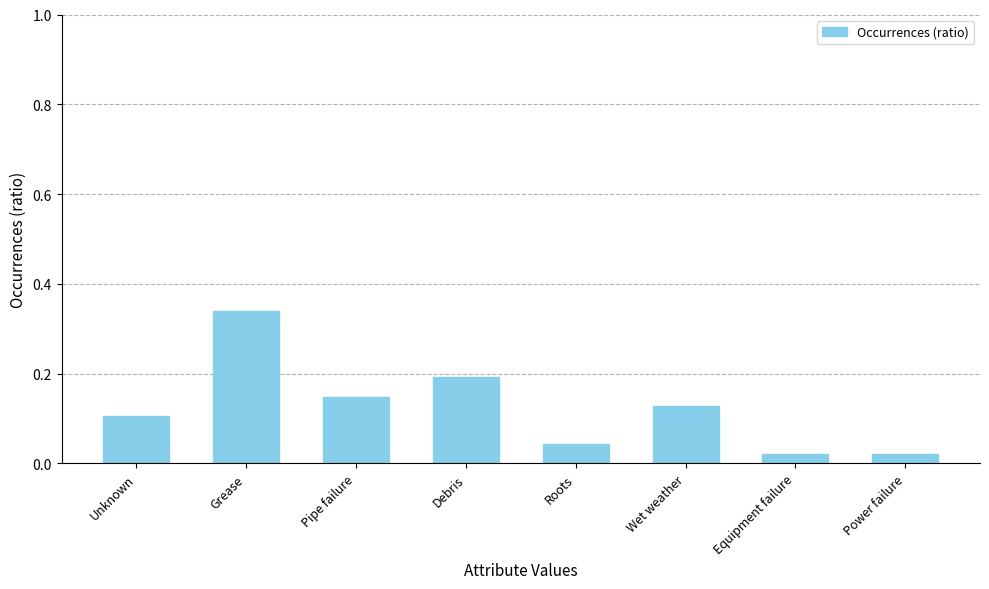

Between Wet weather and Roots, which is larger?

Wet weather